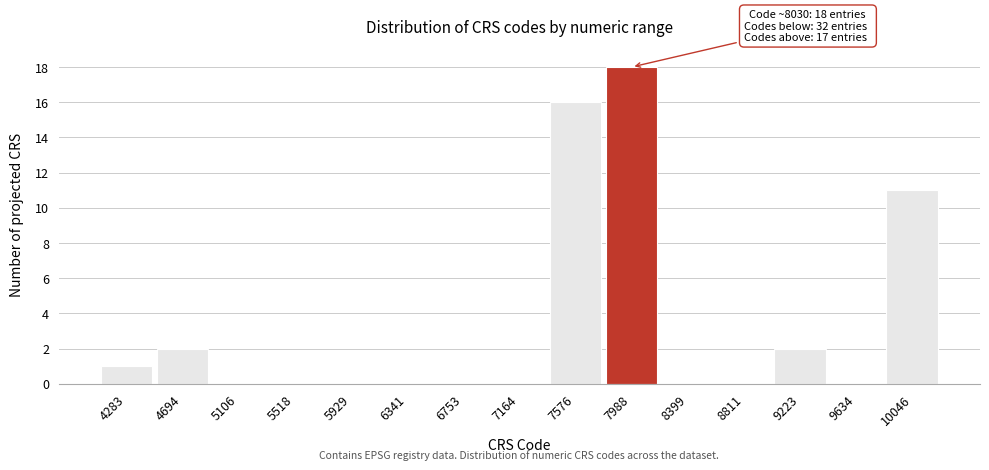

Reading left to right, transcribe all the data shown in this chart.

4283=1	4694=2	5106=0	5518=0	5929=0	6341=0	6753=0	7164=0	7576=16	7988=18	8399=0	8811=0	9223=2	9634=0	10046=11